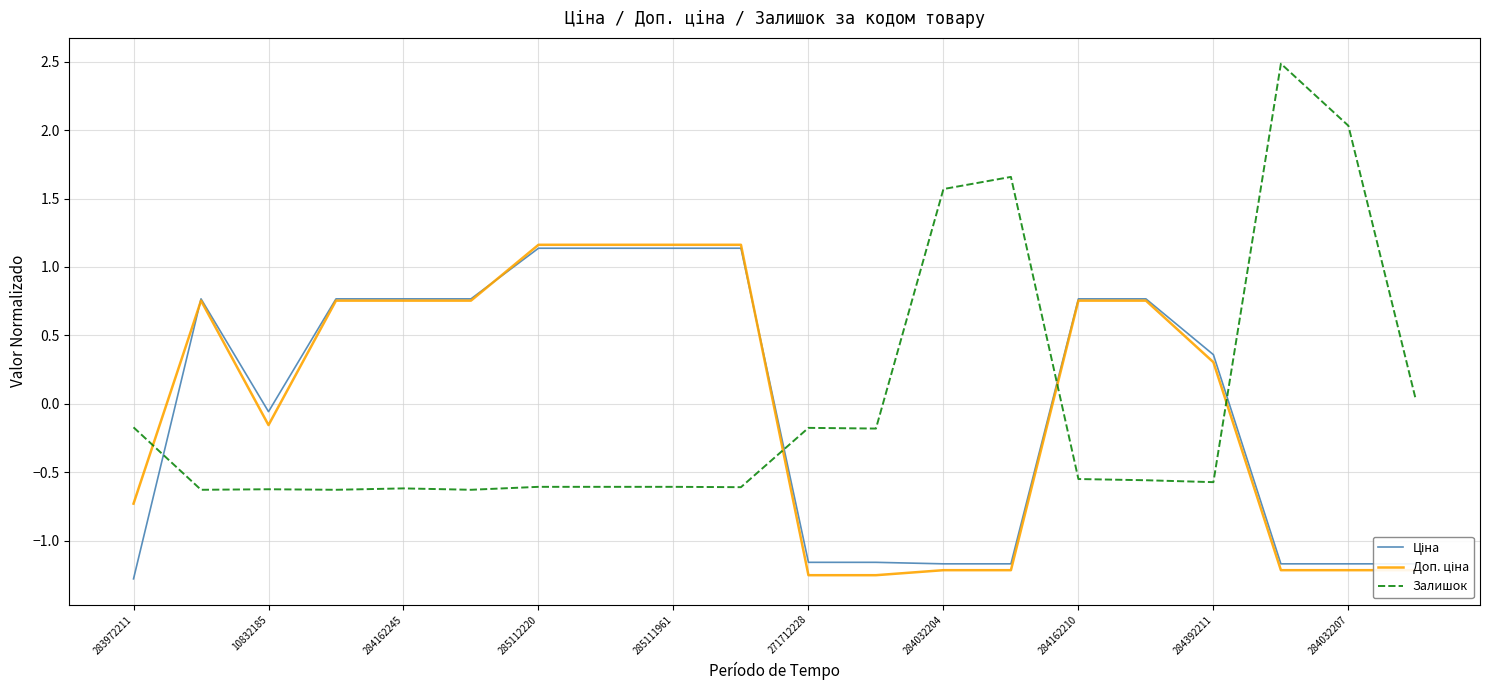

Which series has the widest spread of values?

Залишок